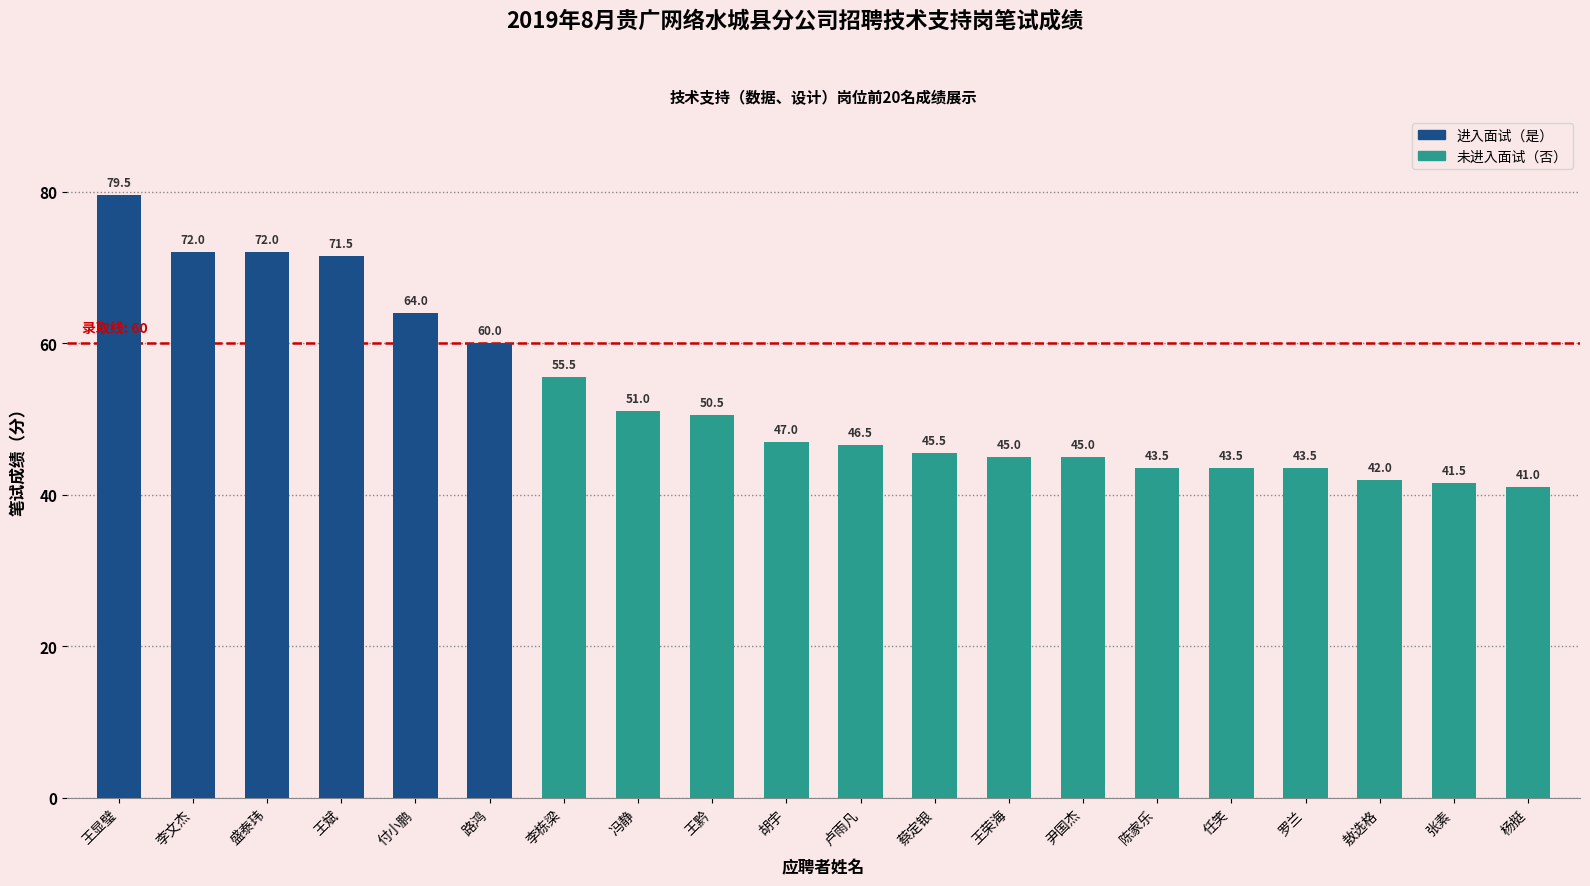

What position from the left is 尹国杰?

14